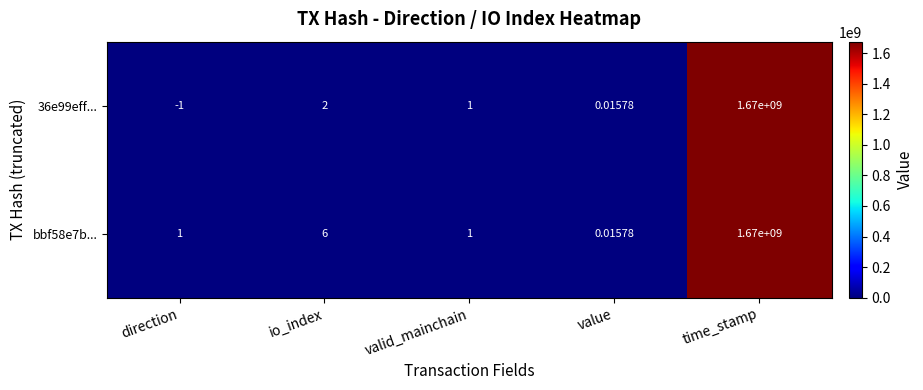

At which category is the sum across all series the highest?

time_stamp